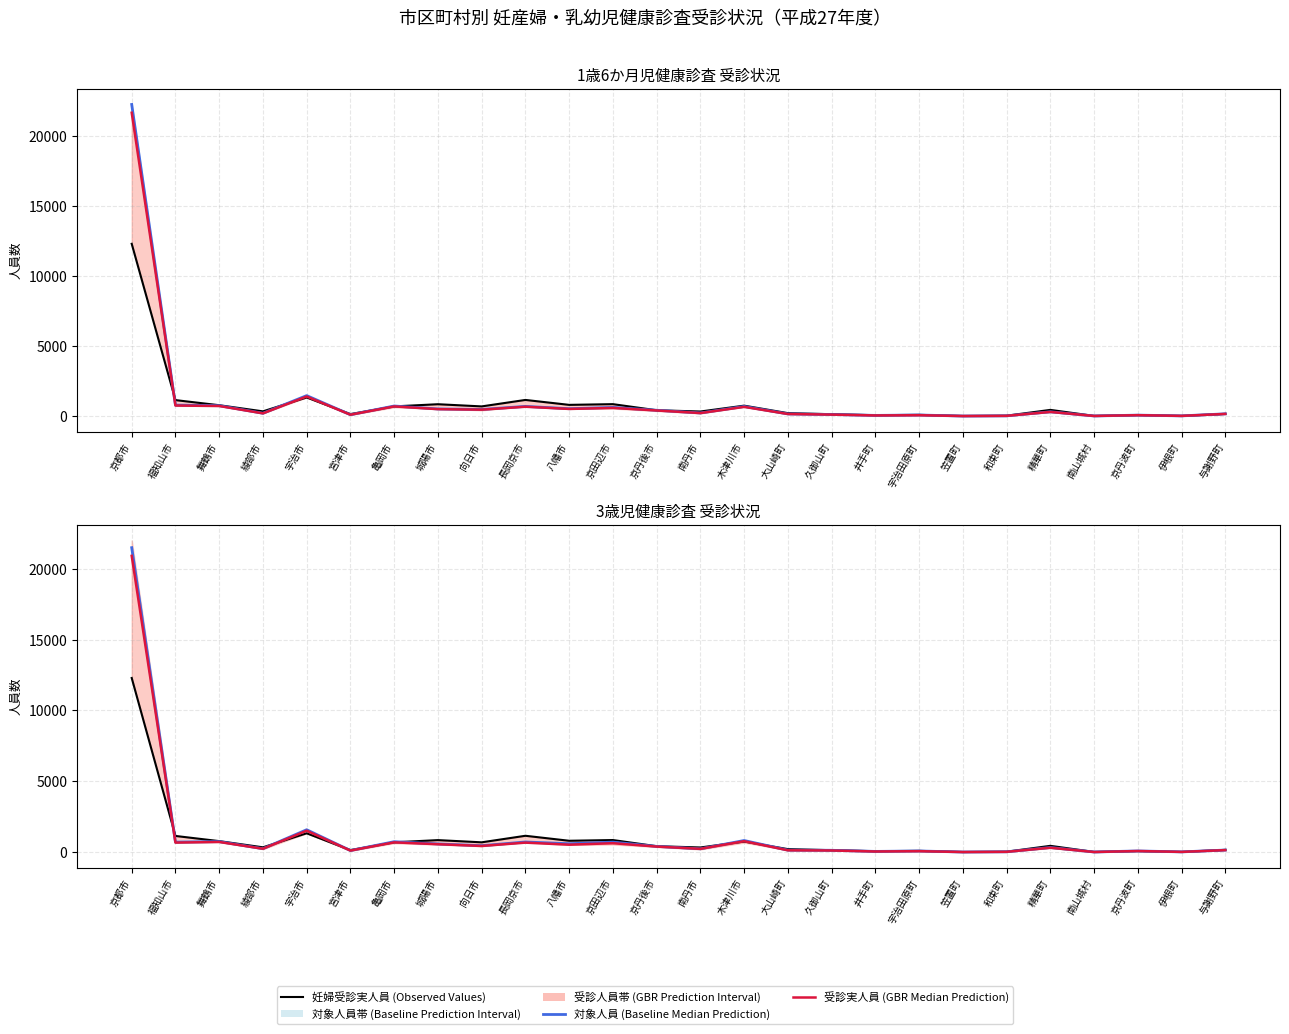

List the series in order of their peak value, lowest first.

妊婦受診実人員 (Observed), 受診実人員 (GBR Median), 対象人員 (Baseline Median)